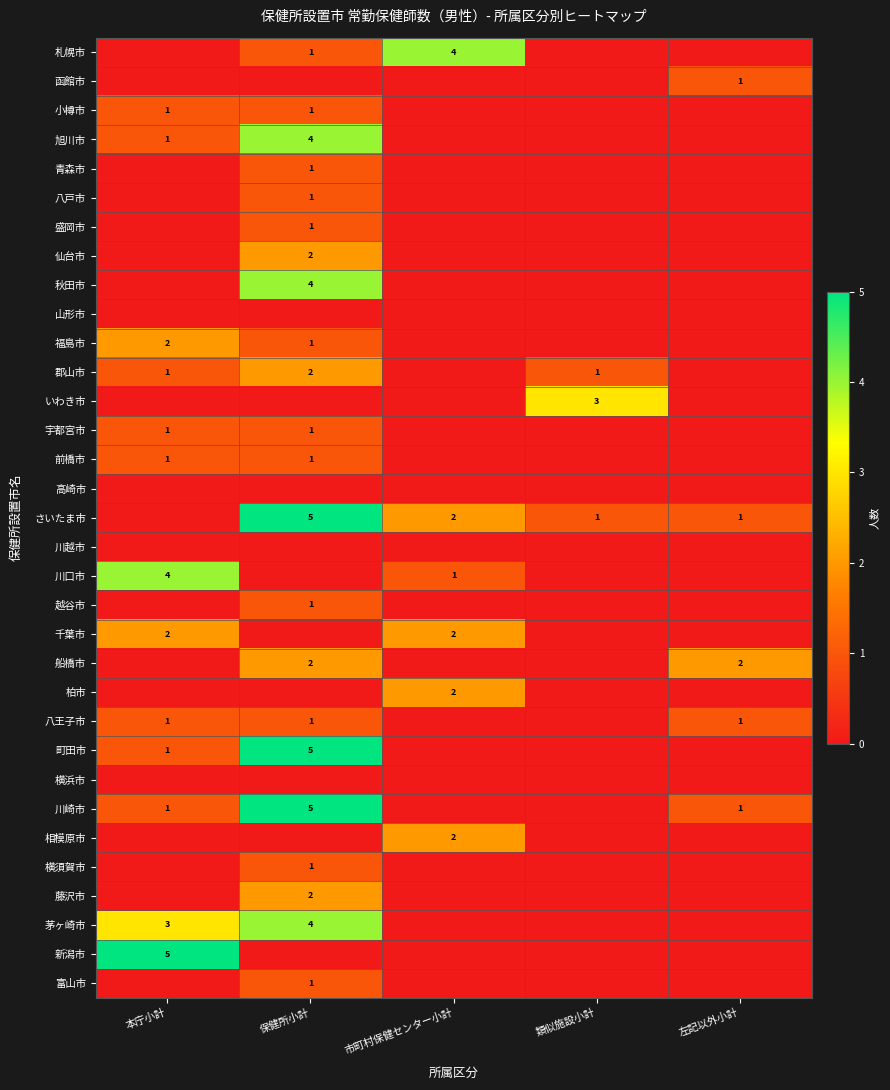

Is it true that 川口市 equals 1 at 本庁小計?

False